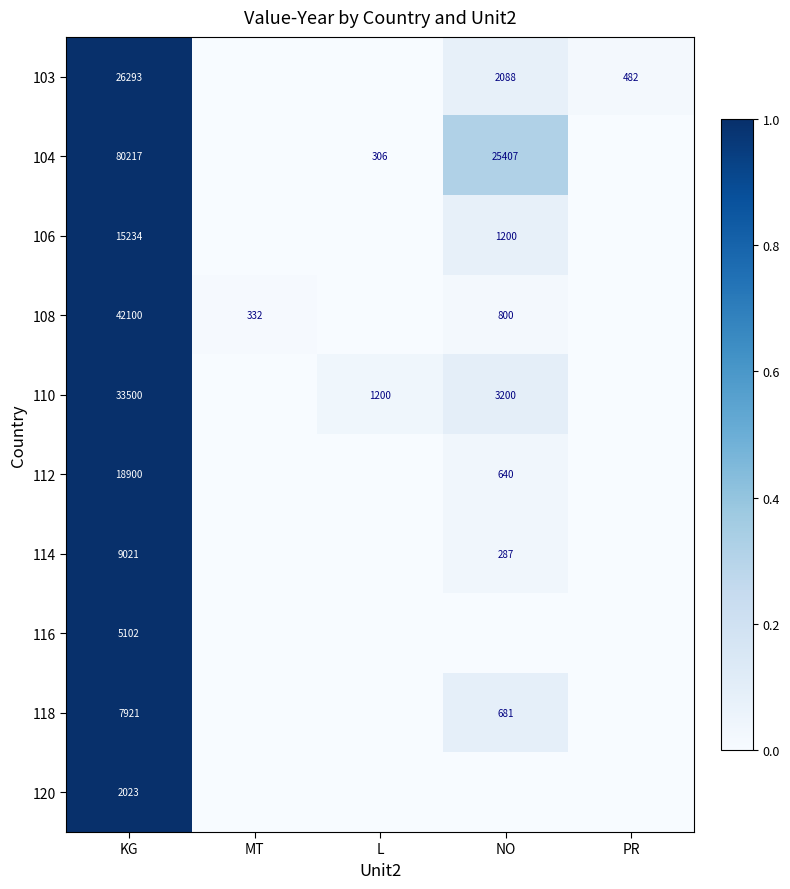

Is the value of 118 at KG greater than the value of 110 at NO?

Yes